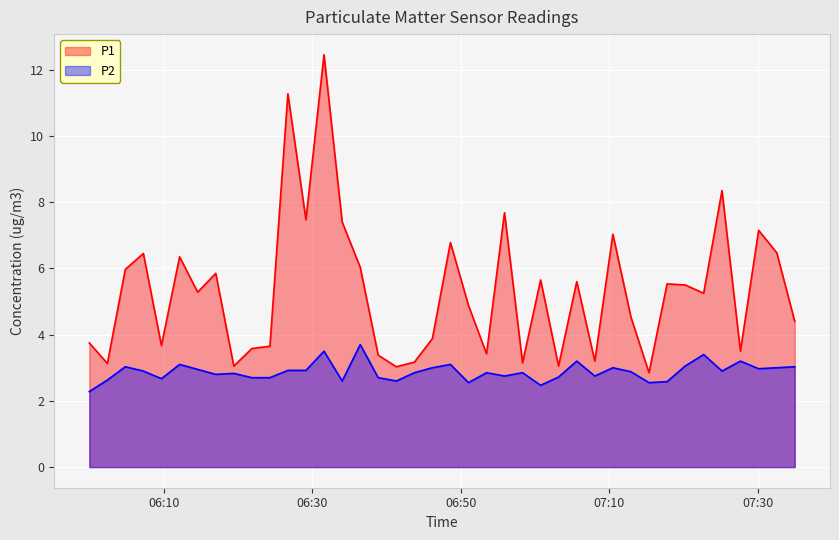

Is it true that P2 equals 3.0 at 2023-06-14T06:46:09?

True